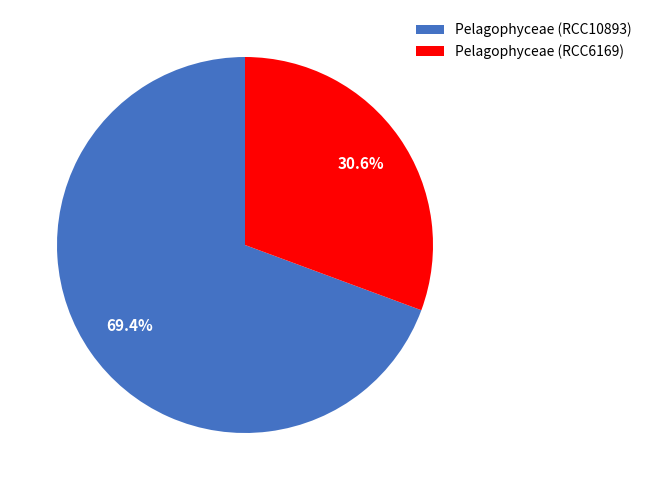

Count the number of slices in the pie.

2